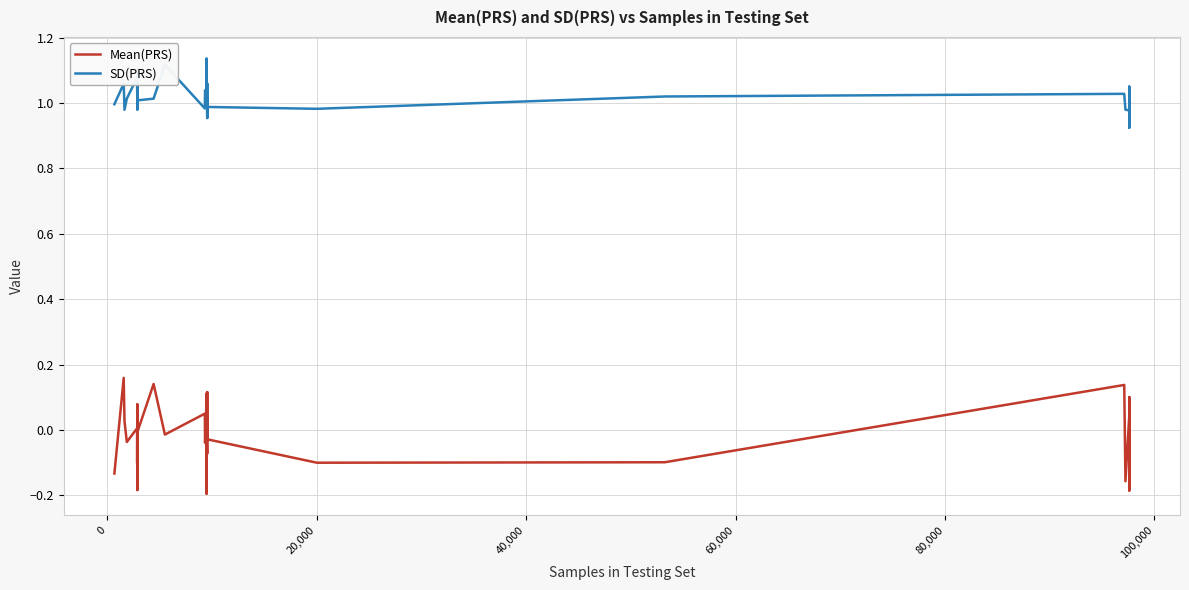

Which series has the largest range (max minus min)?

Mean(PRS)